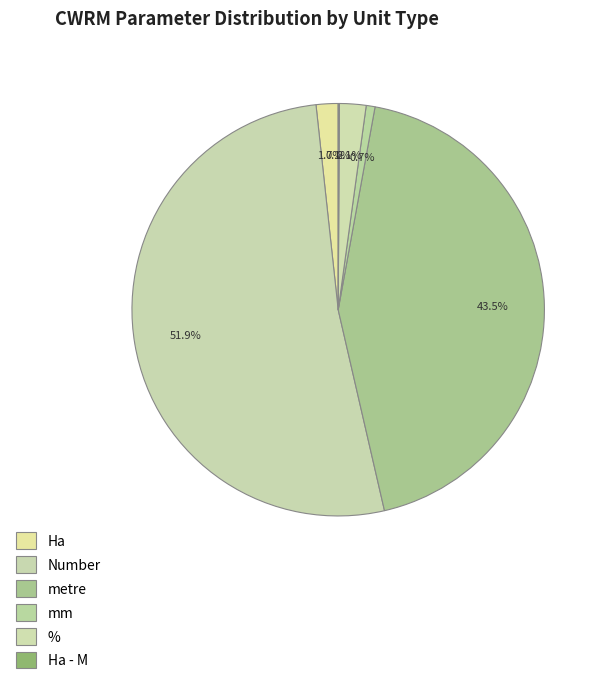

Which category has the biggest portion of the pie?

Number